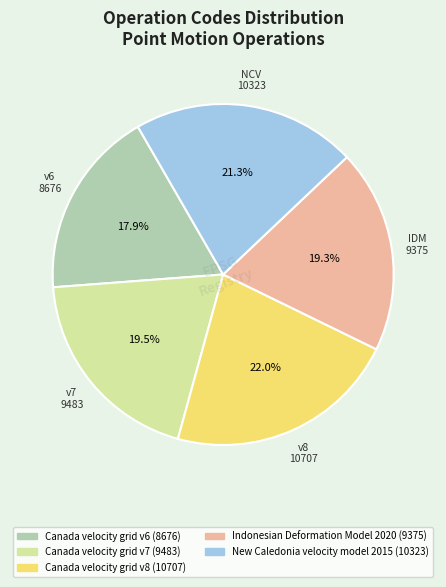

How many segments does this pie chart have?

5